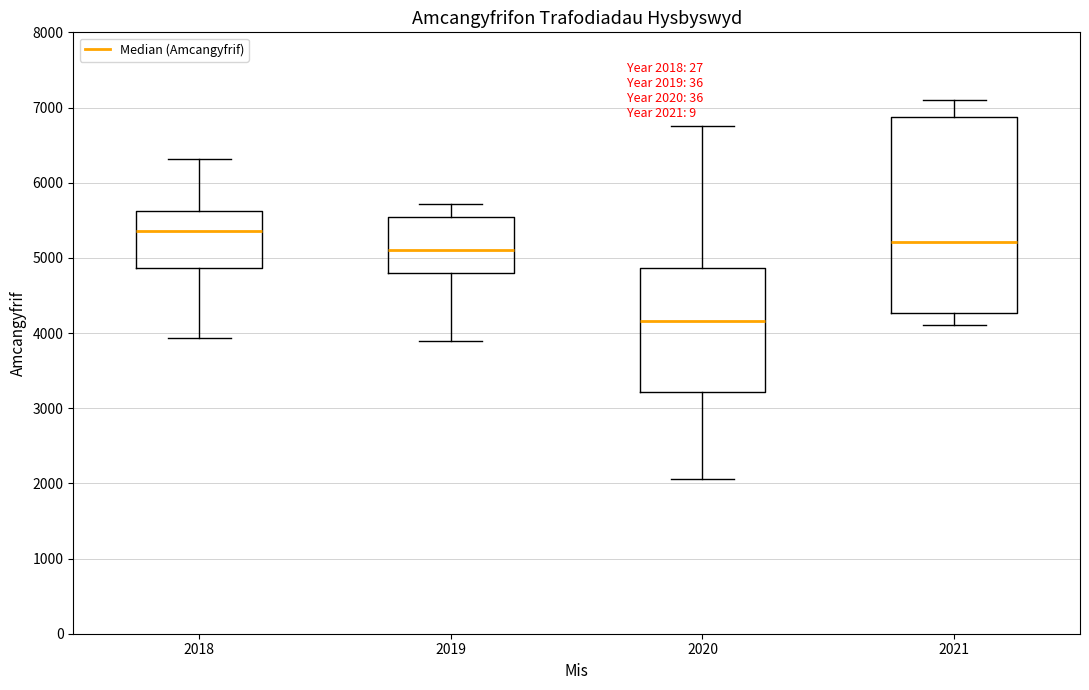

Which box's median line is the lowest?

2020